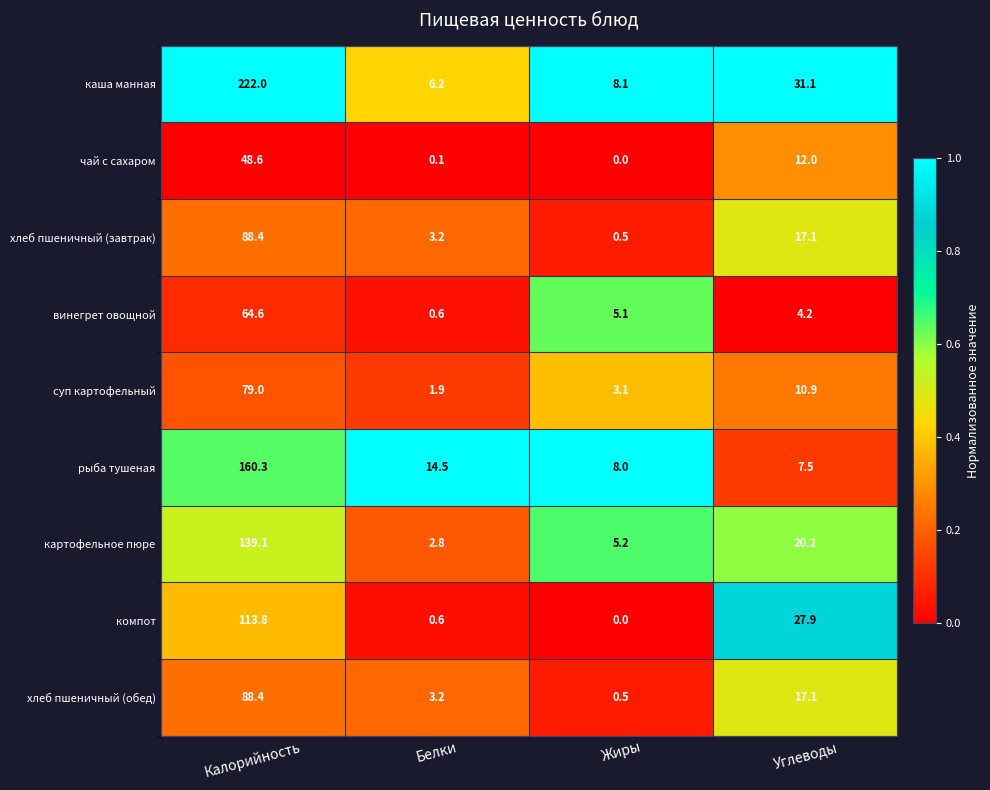

At which category does the chart reach its minimum across all series?

Жиры